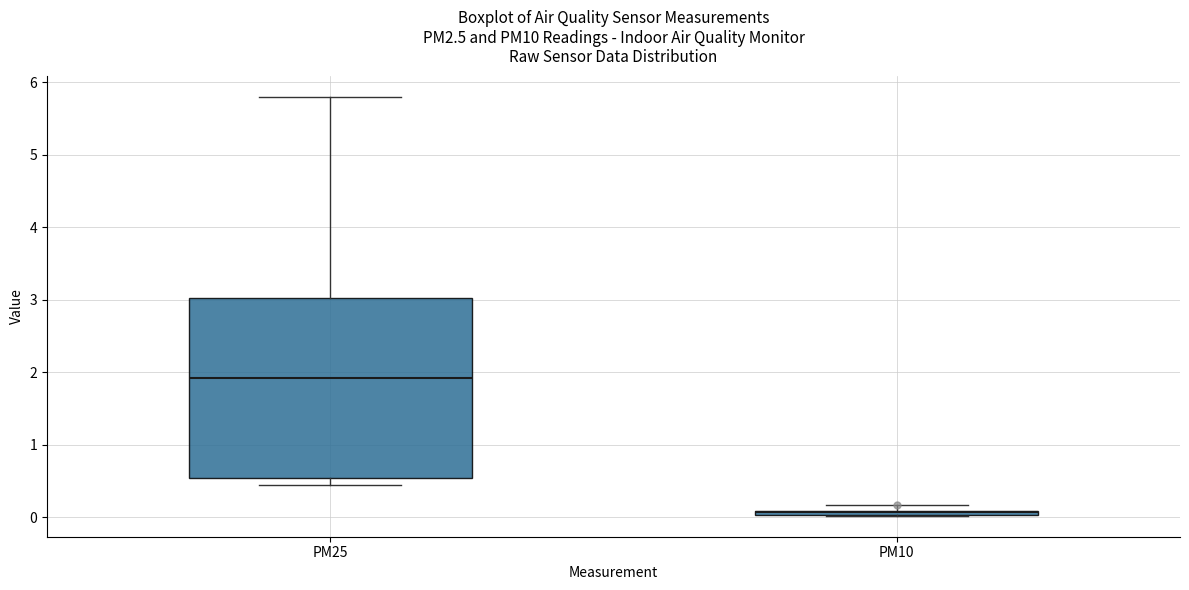

Where does the upper whisker of the box for PM25 end on the y-axis? The values are not printed on the chart, so give them approximately, as read against the axis.

5.8